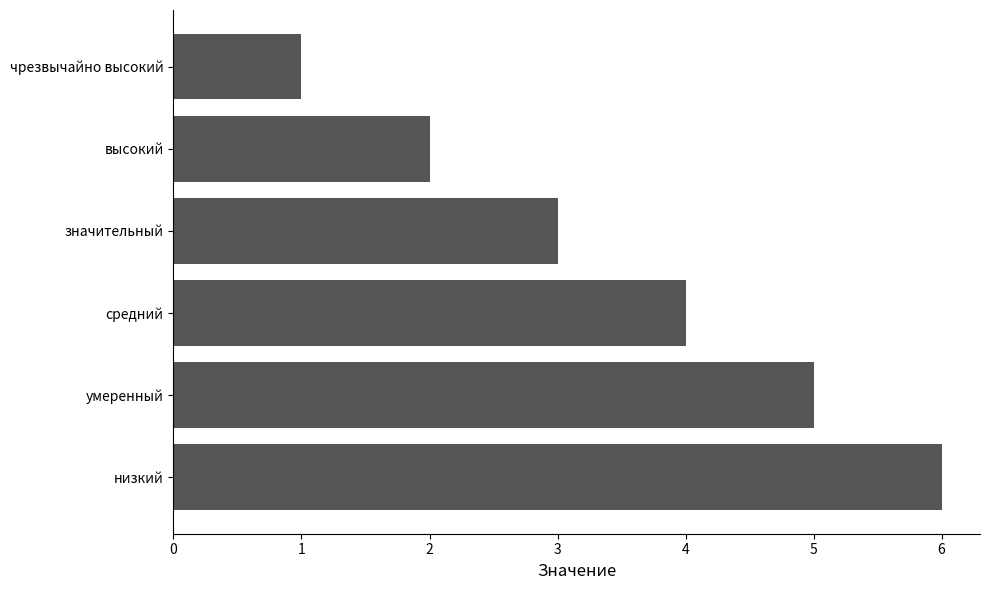

List the labels in order of value, smallest first.

чрезвычайно высокий, высокий, значительный, средний, умеренный, низкий